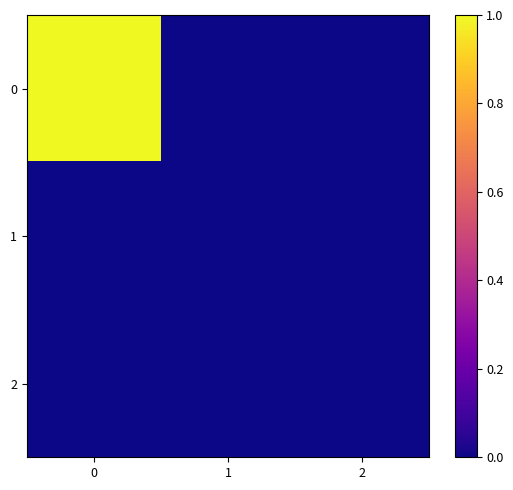

List the series in order of their peak value, lowest first.

row_1, row_2, row_0